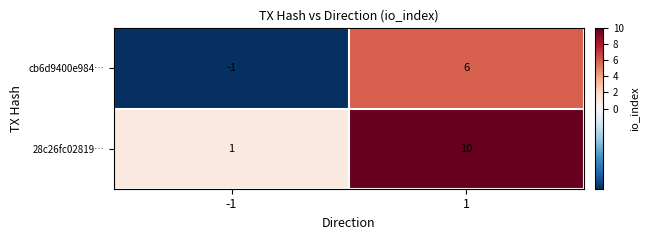

Count the number of categories in the chart.

2